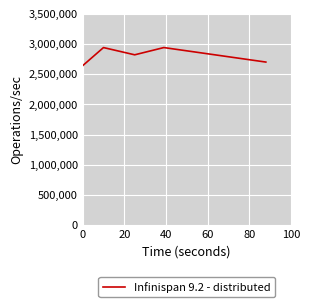

How many interior local peaks (higher than both neighbors) does the data have?

2